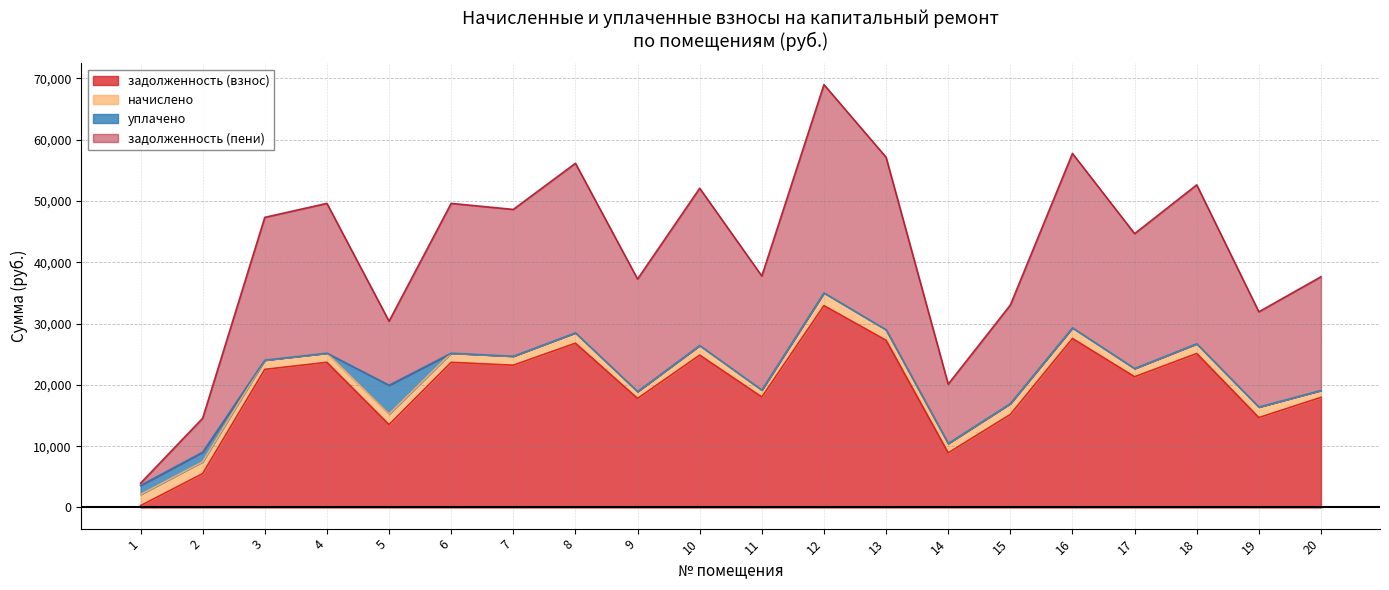

Read the задолженность (взнос) value at 13.

27268.9